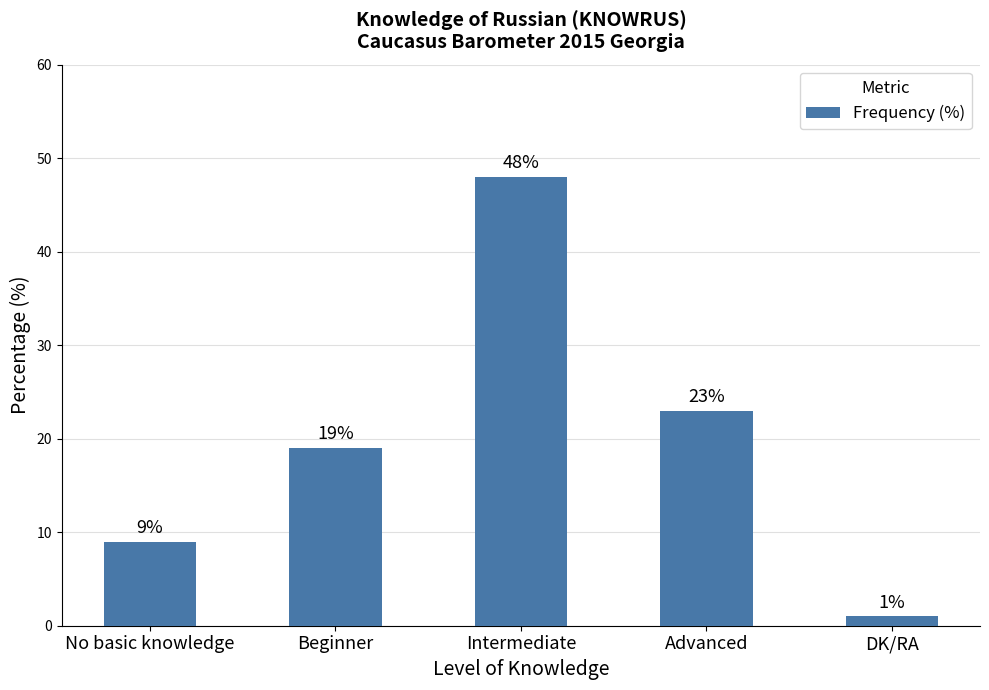

What is the smallest value displayed?

1